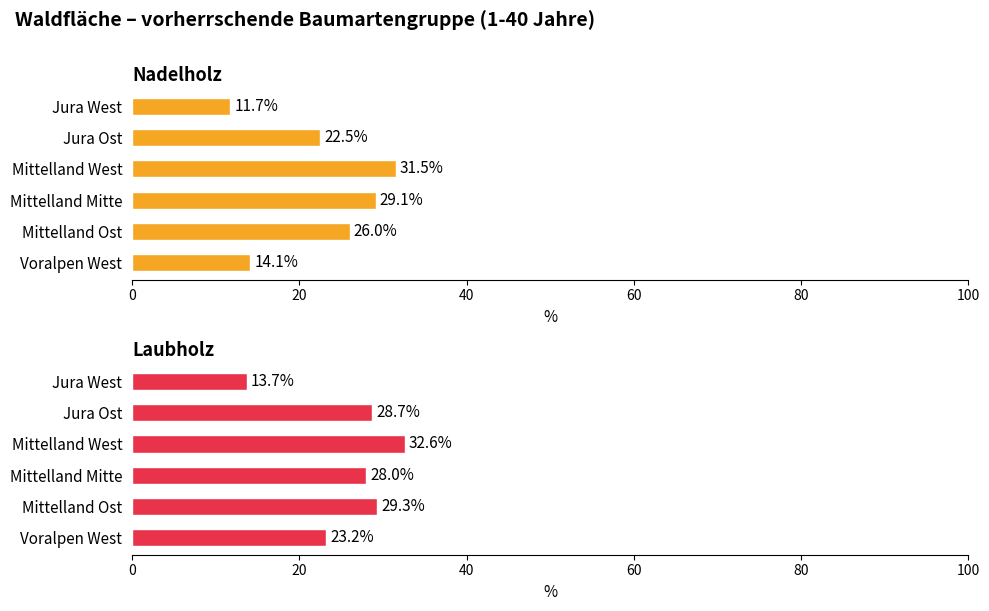

Reading left to right, transcribe all the data shown in this chart.

Nadelholz: 11.7	22.5	31.5	29.1	26.0	14.1
Laubholz: 13.7	28.7	32.6	28.0	29.3	23.2